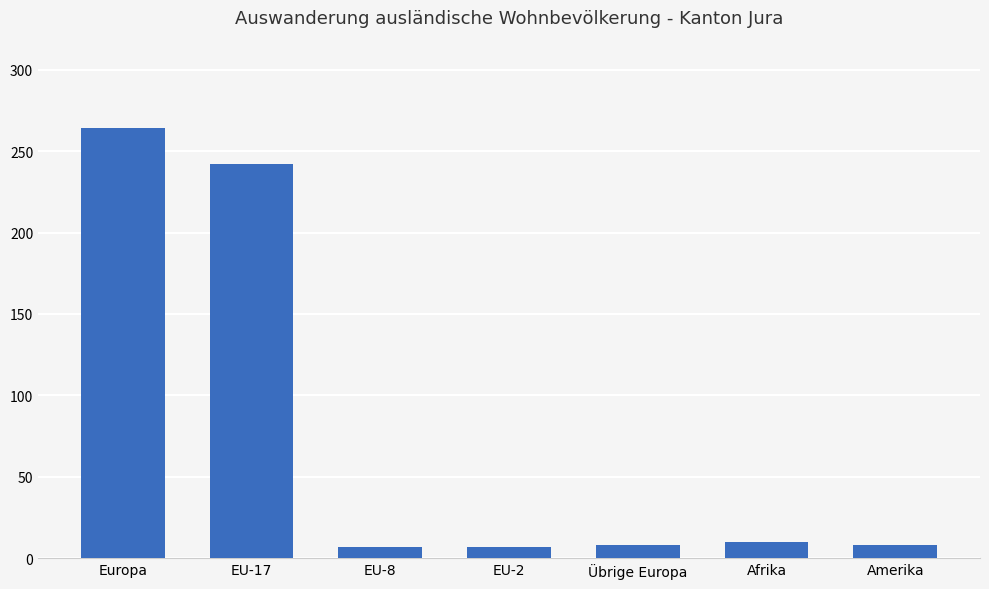

Which has a higher value, Europa or EU-2?

Europa